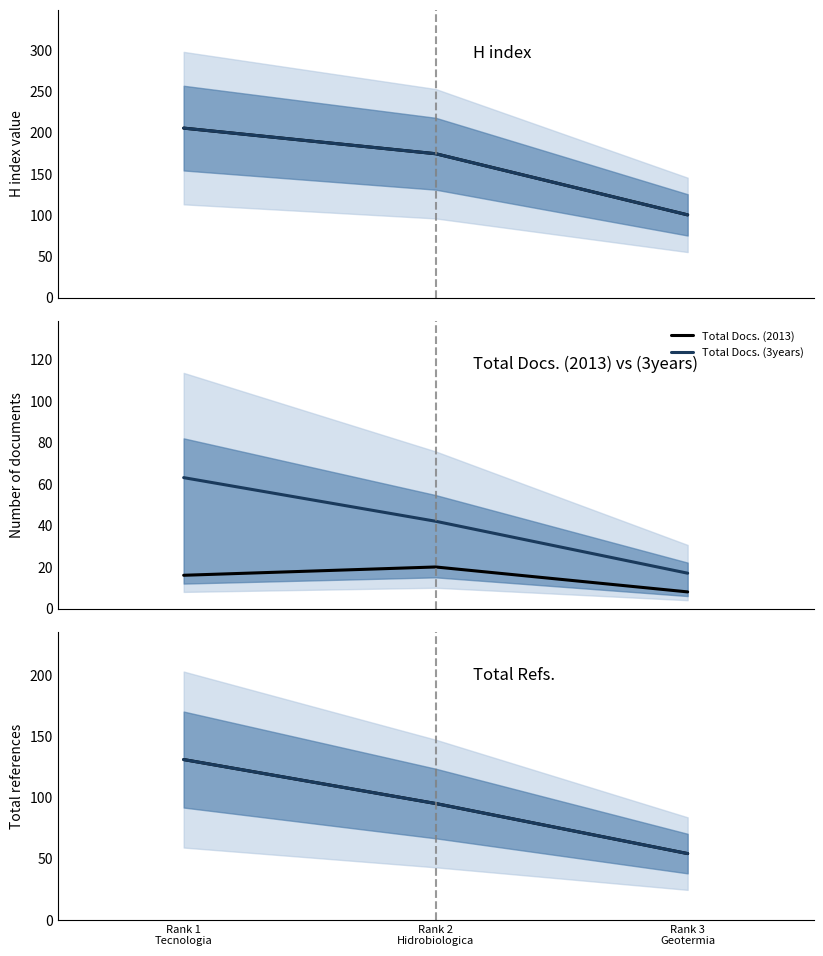

Reading left to right, transcribe all the data shown in this chart.

H index (observed): Rank 1
Tecnologia=205	Rank 2
Hidrobiologica=174	Rank 3
Geotermia=100
H index (projected median): Rank 1
Tecnologia=205	Rank 2
Hidrobiologica=174	Rank 3
Geotermia=100
Total Docs. (2013): Rank 1
Tecnologia=16	Rank 2
Hidrobiologica=20	Rank 3
Geotermia=8
Total Docs. (3years): Rank 1
Tecnologia=63	Rank 2
Hidrobiologica=42	Rank 3
Geotermia=17
Total Refs. (observed): Rank 1
Tecnologia=131	Rank 2
Hidrobiologica=95	Rank 3
Geotermia=54
Total Refs. (projected median): Rank 1
Tecnologia=131	Rank 2
Hidrobiologica=95	Rank 3
Geotermia=54